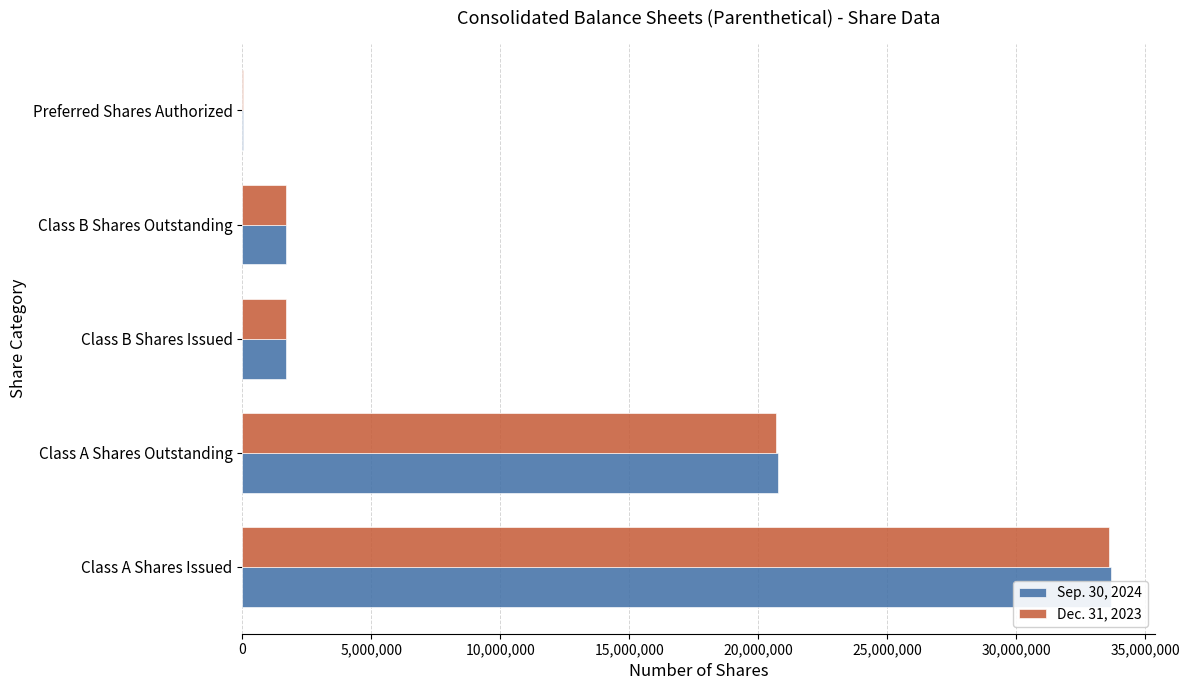

How many data points in Dec. 31, 2023 are above 1680590?

2